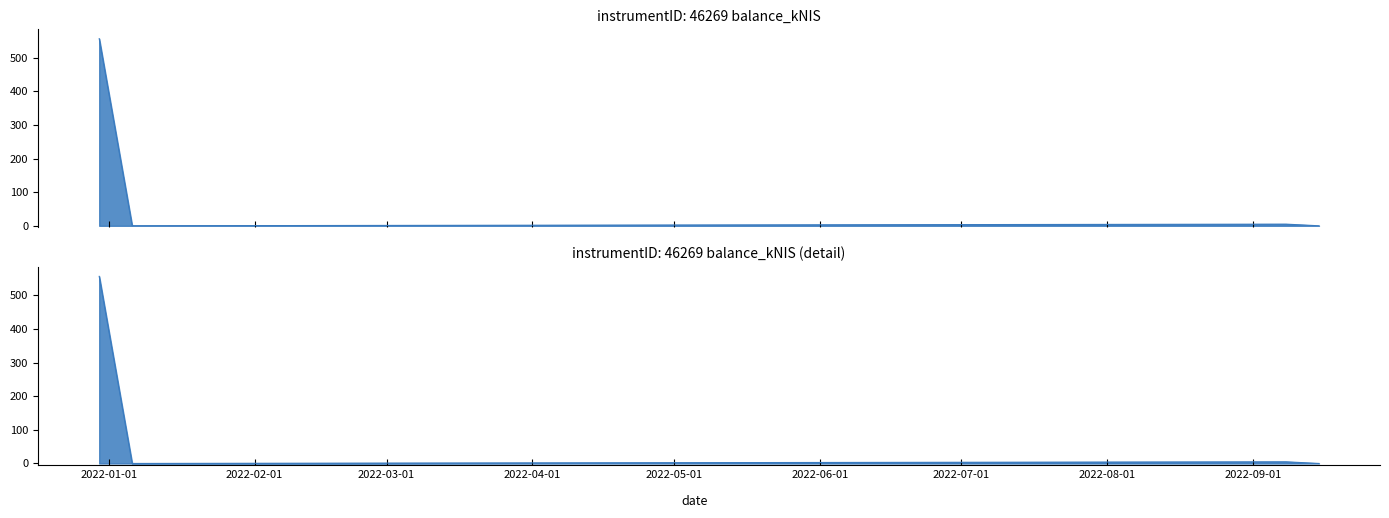

Where does the data first go above 4?

2021-12-30